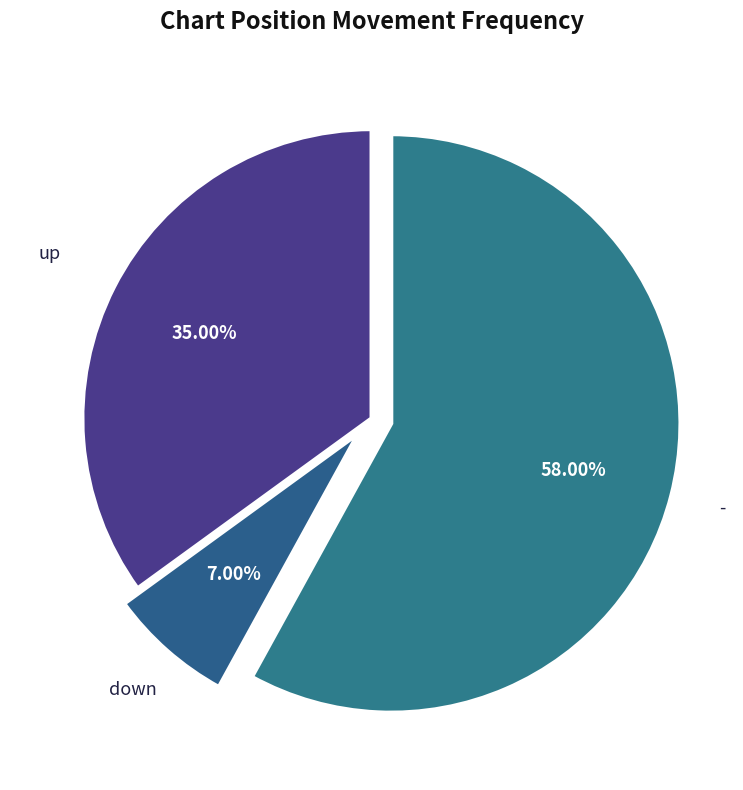

To the nearest percent, what portion does up represent?

35%